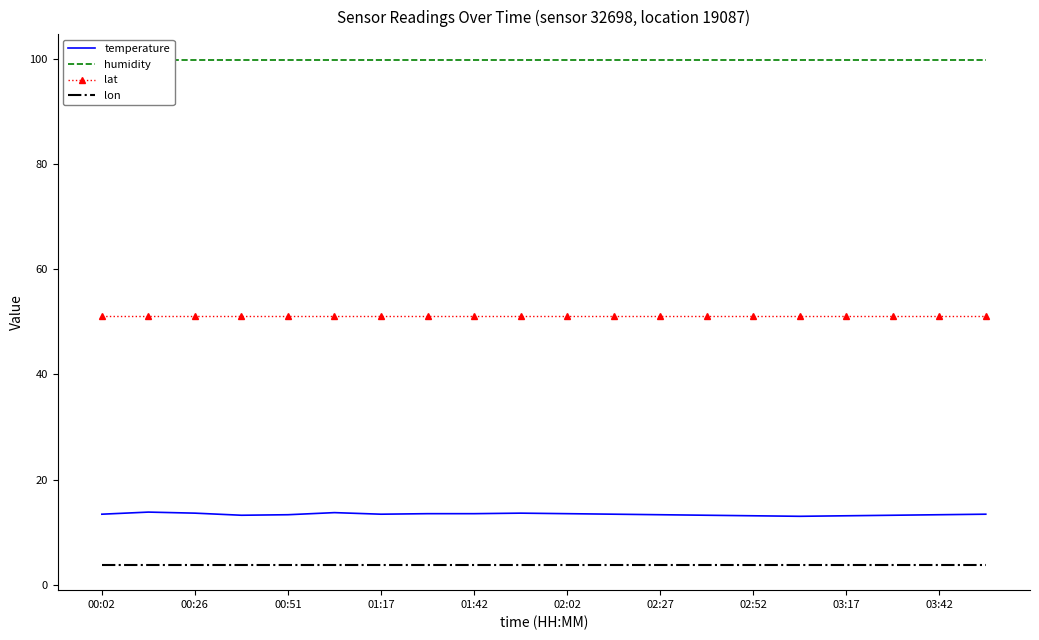

What is the value of the temperature point at the 16th from the left?

13.0